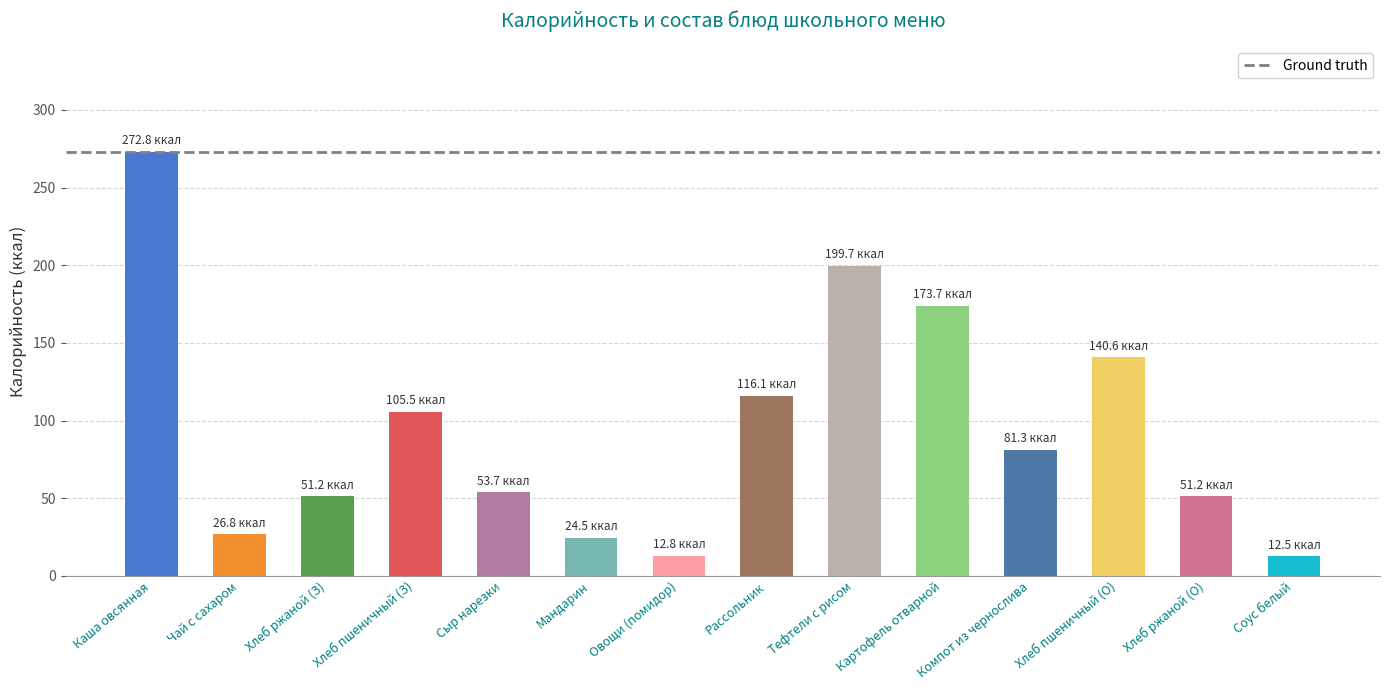

What is the label of the 10th bar from the right?

Сыр нарезки